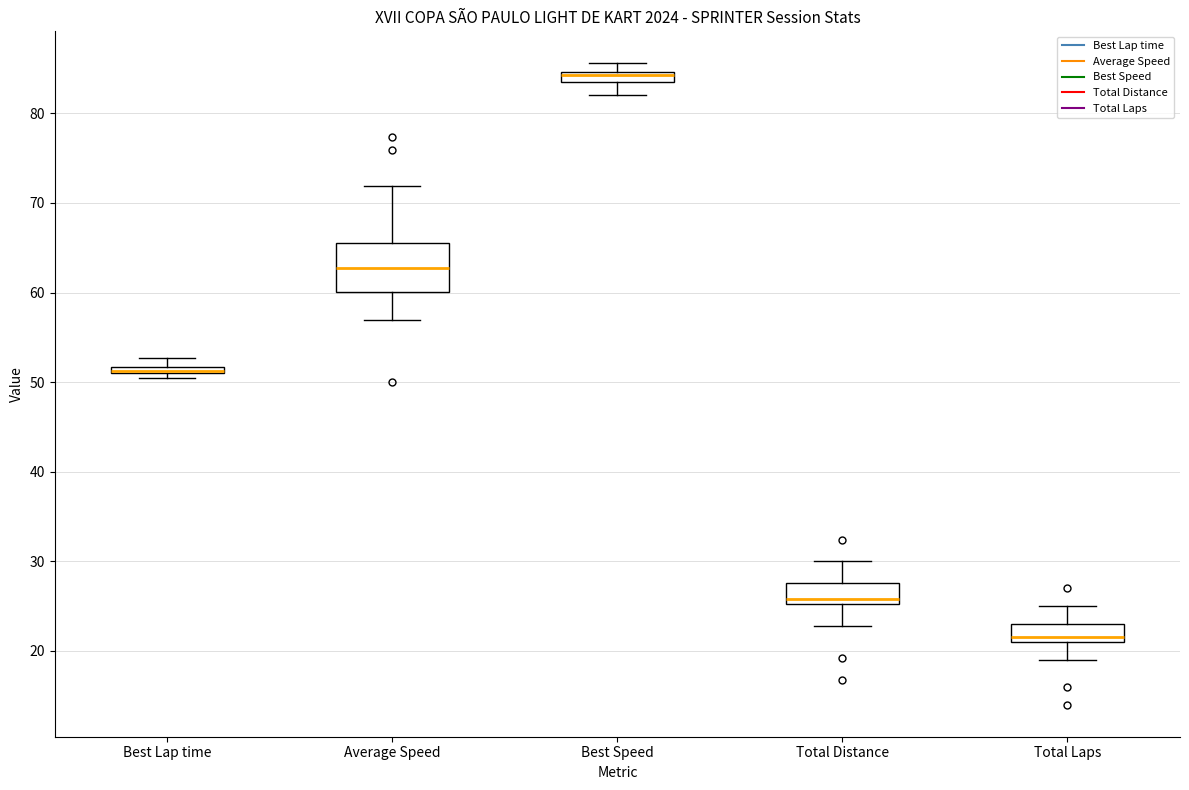

Comparing the boxes themselves (not the whiskers), which one is the tallest?

Average Speed